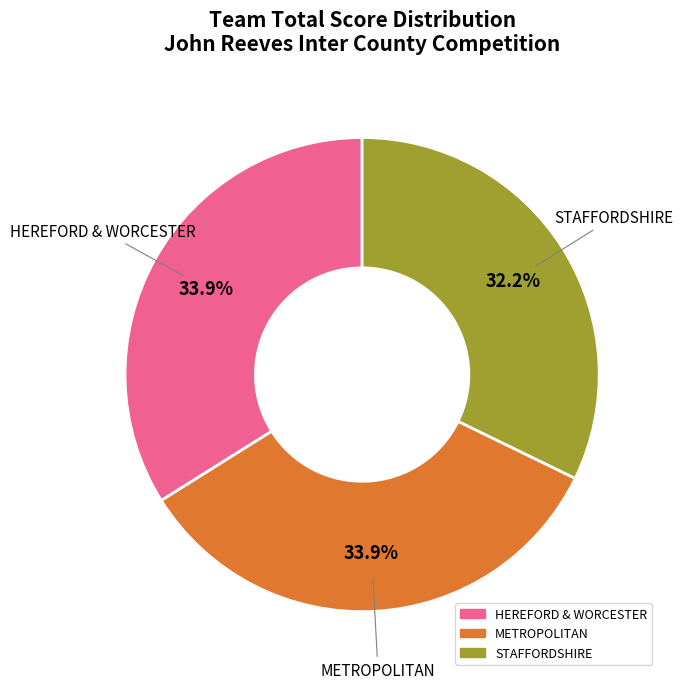

Does METROPOLITAN account for over 50% of the chart?

No